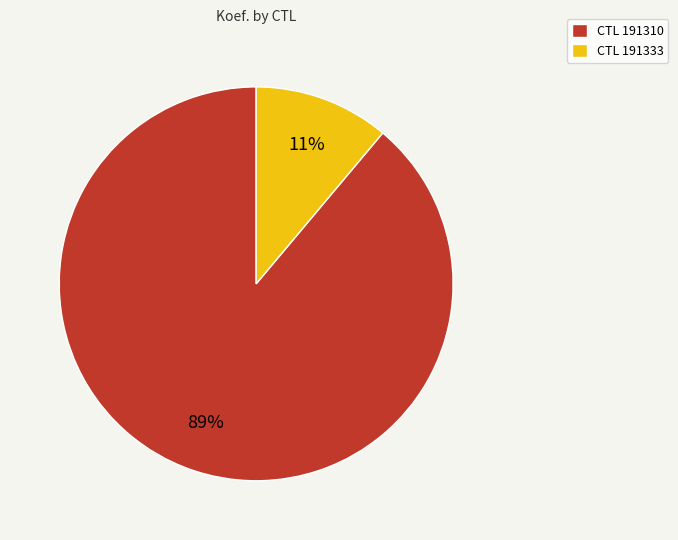

What is the smallest slice in the pie chart?

CTL 191333